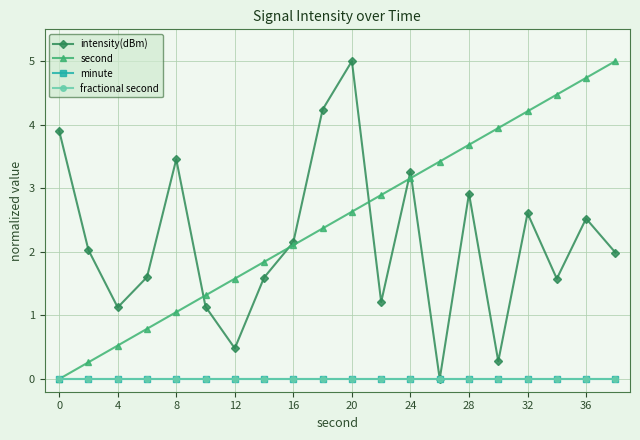

Is this an area chart (filled region under the line)?

No